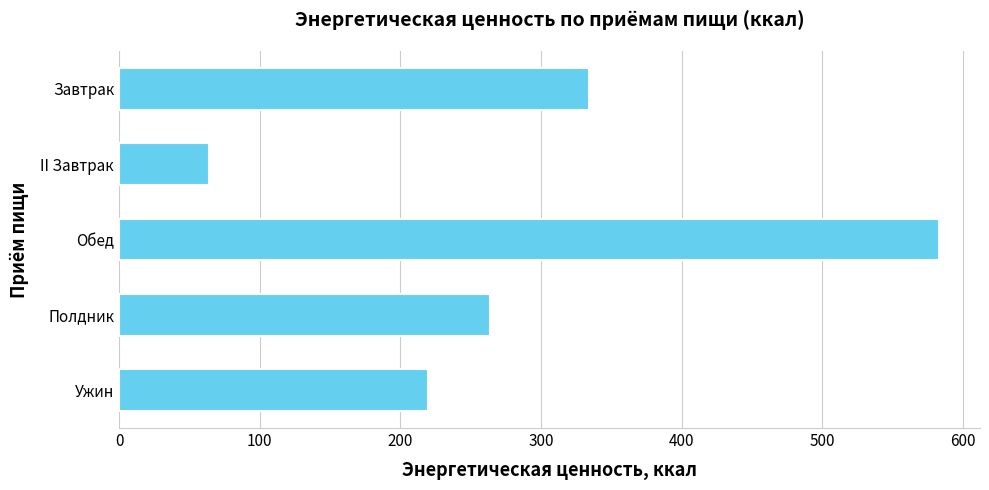

What is the smallest value displayed?

64